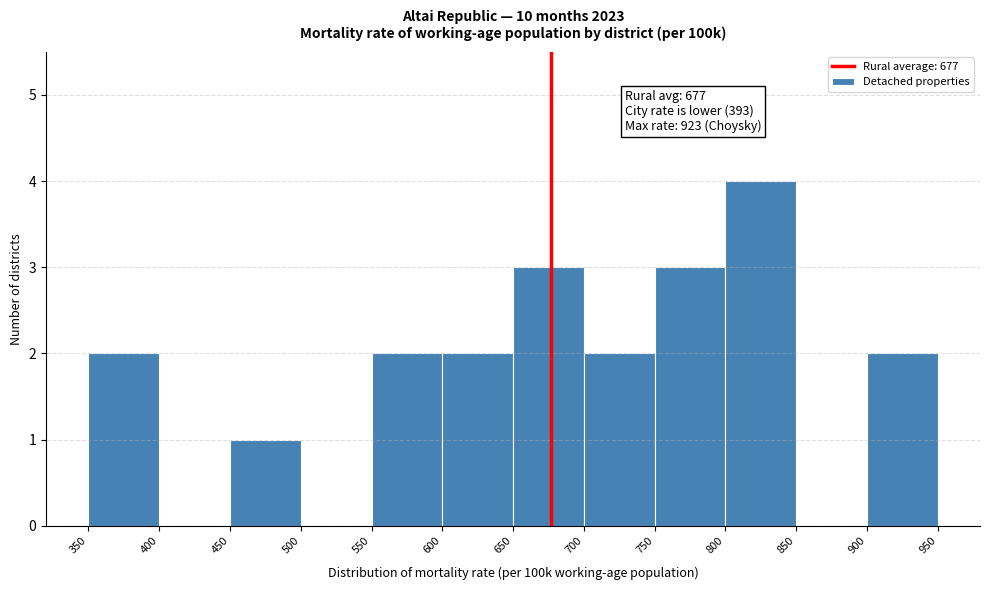

Which range on the x-axis has the tallest bar?

800 to 850